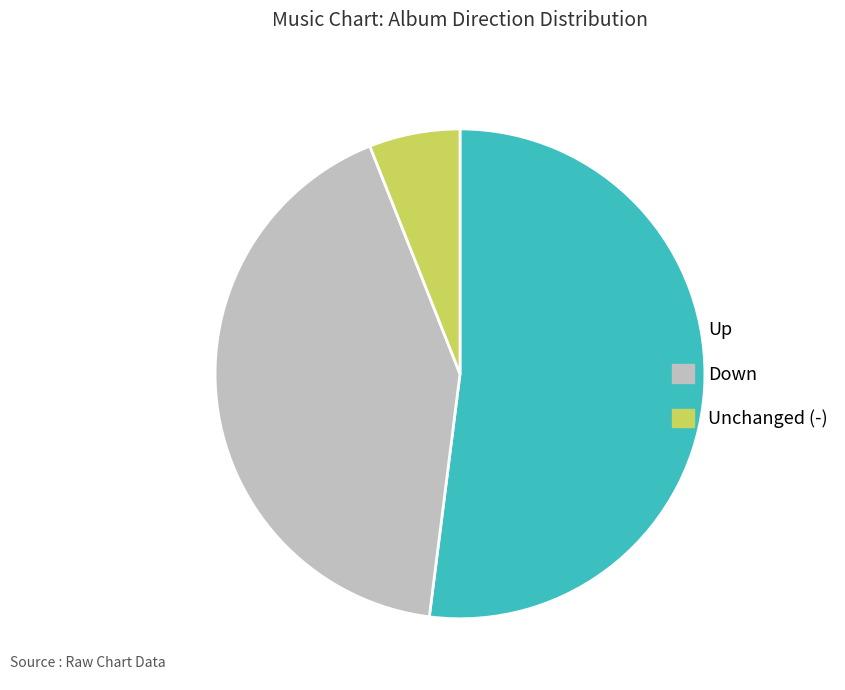

Is there any slice that represents more than half of the pie?

Yes